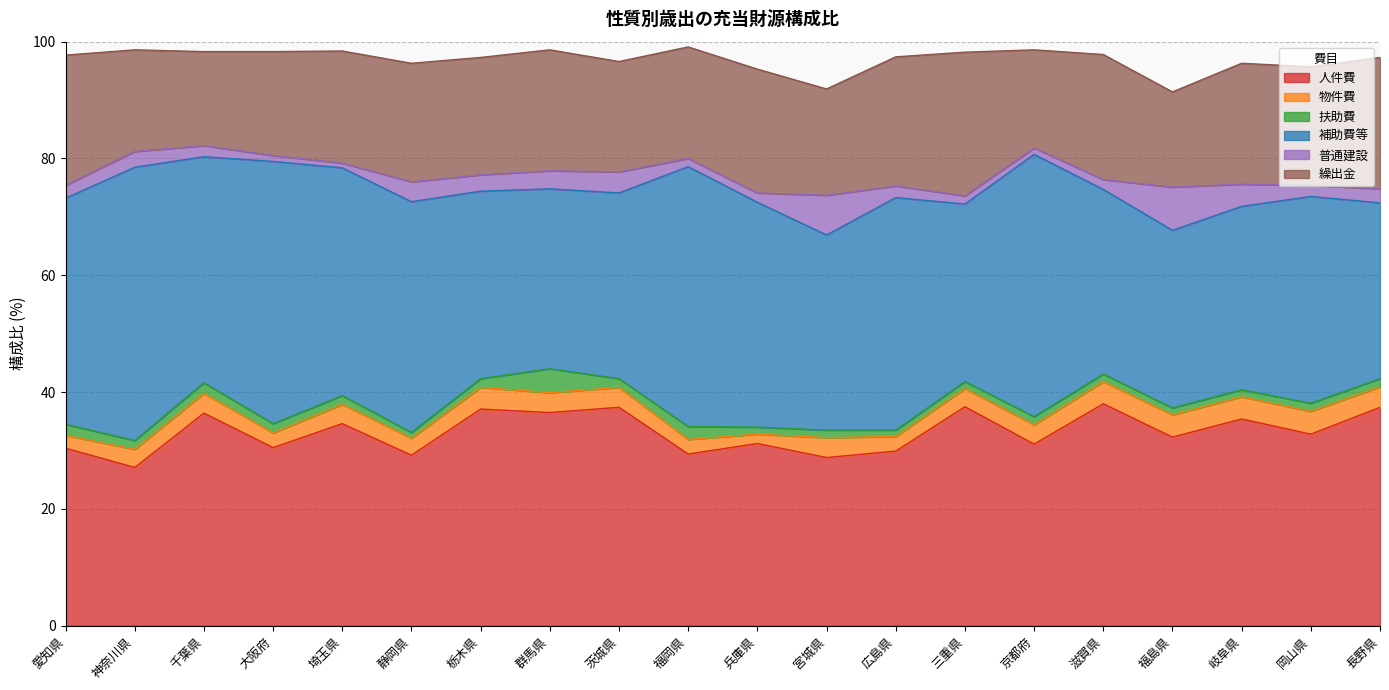

List the series in order of their peak value, highest first.

補助費等, 人件費, 繰出金, 普通建設, 扶助費, 物件費